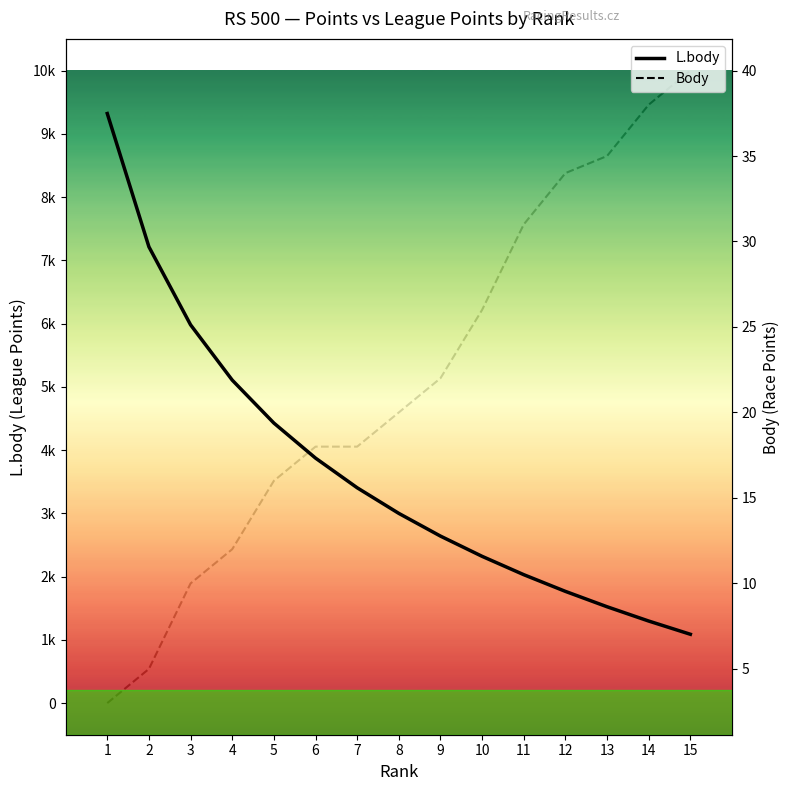

True or false: Body has more than 1 points higher than both neighbors.

False